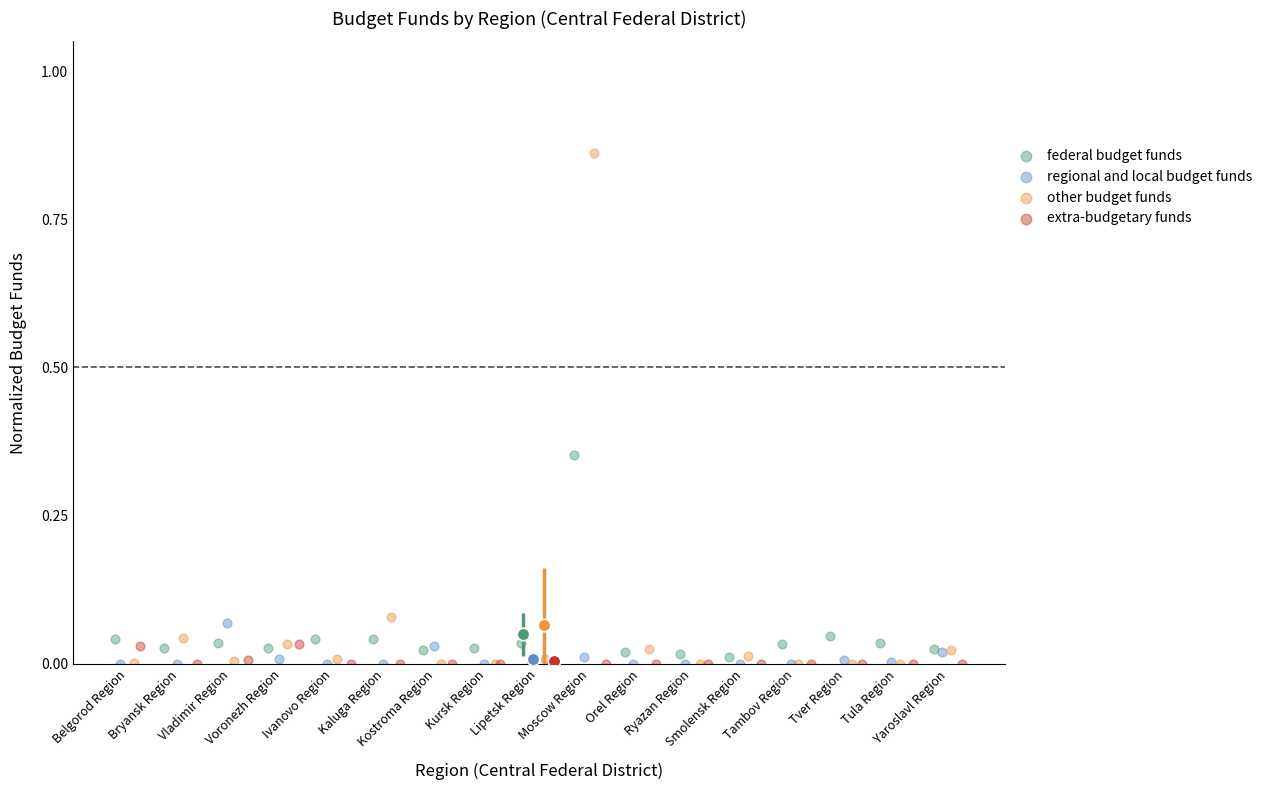

Which series has the largest Y range (max minus min)?

other budget funds